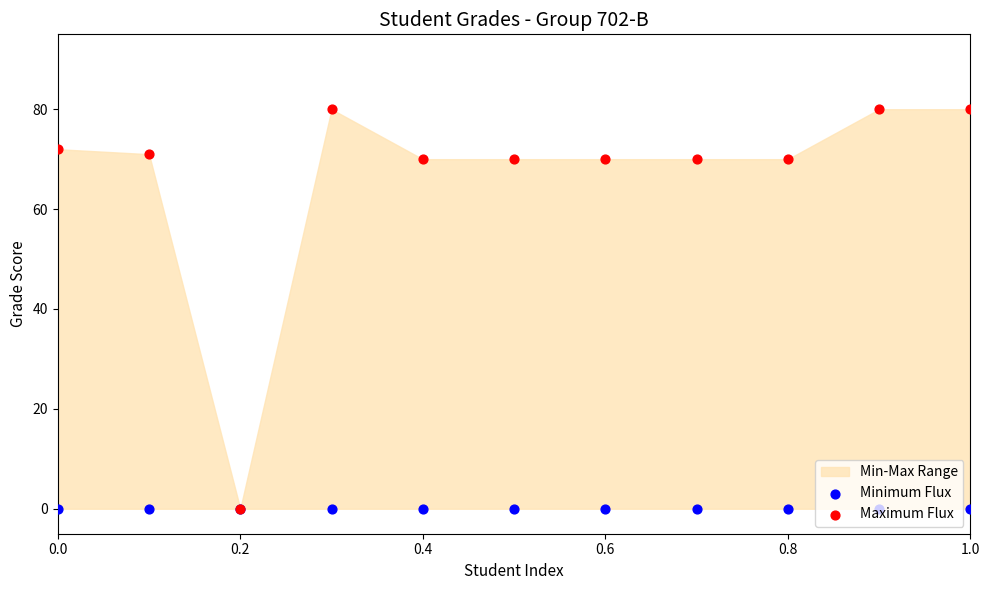

Which series contains the lowest Y value?

Minimum Flux